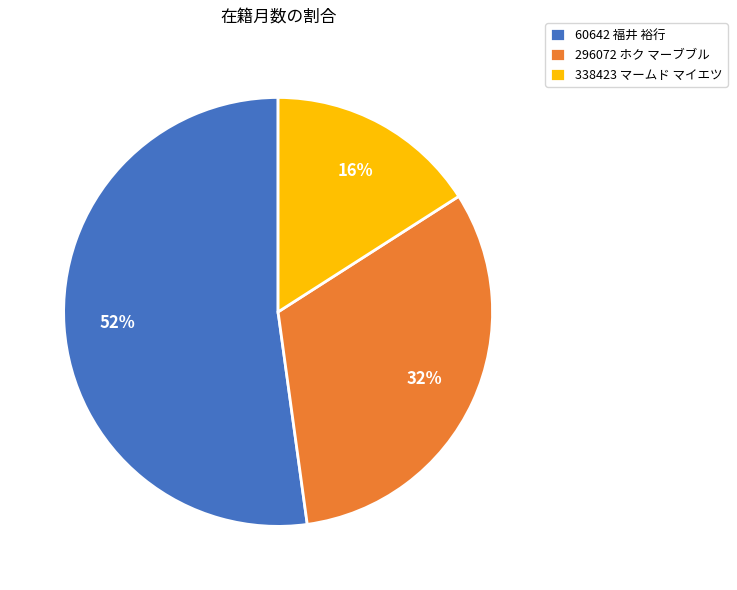

Is it true that 60642 福井 裕行 is 52% of the pie?

True